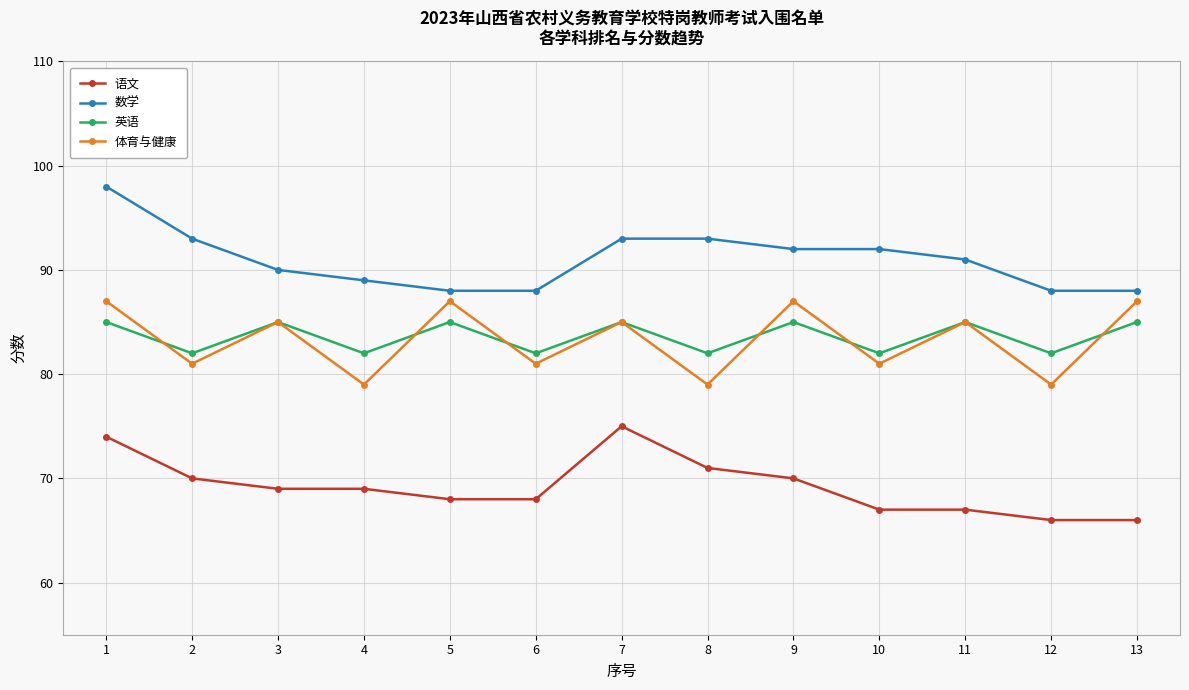

Does the chart display data point markers on the line(s)?

Yes